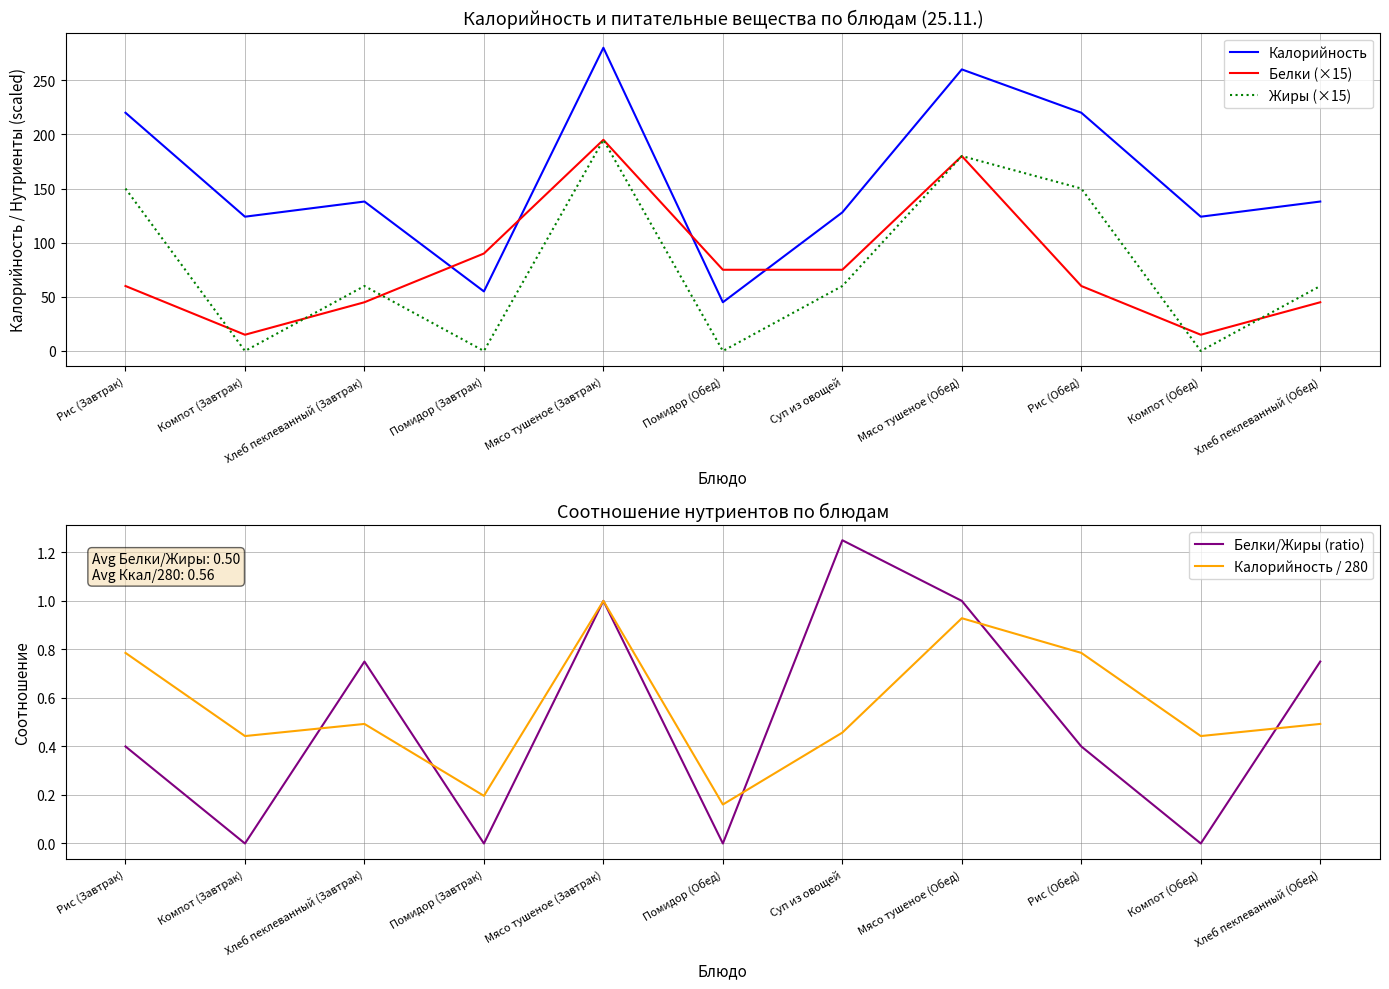

Is it true that Жиры (×15) equals 68.2 at Компот (Обед)?

False